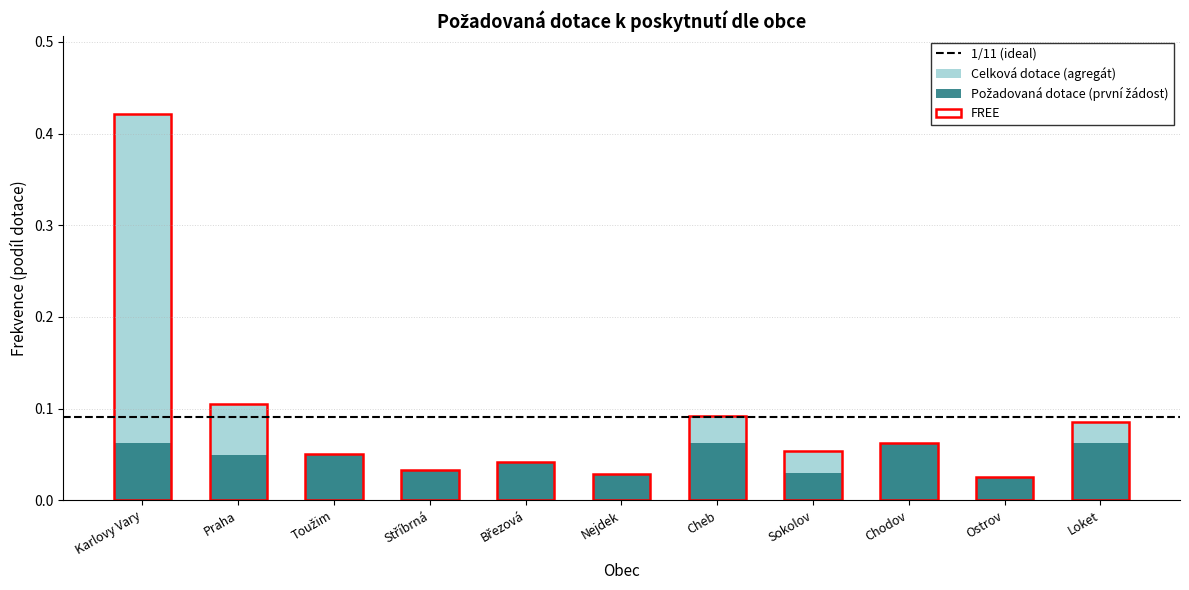

Reading left to right, list all the values displayed in this chart.

0.1	0.0	0.1	0.0	0.0	0.0	0.1	0.0	0.1	0.0	0.1